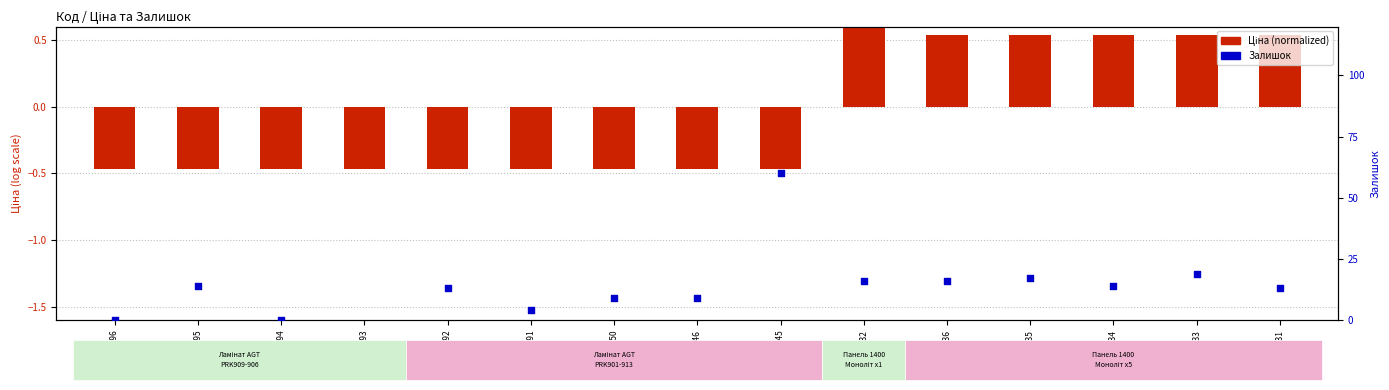

At which category is the sum across all series the highest?

258151993